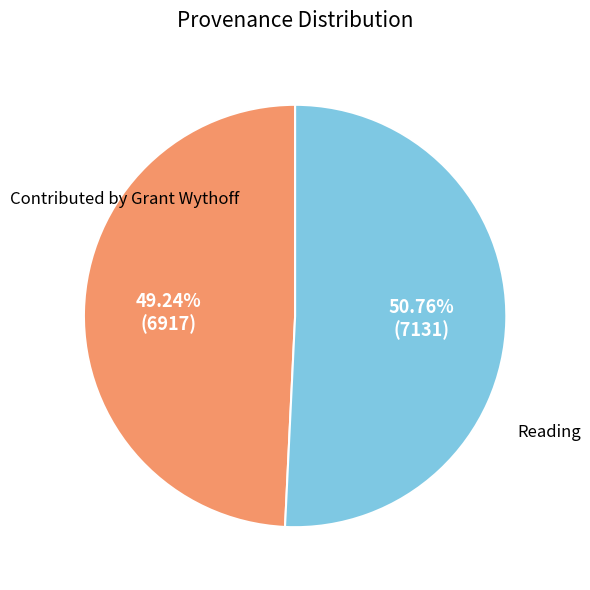

Does any single category account for the majority?

Yes